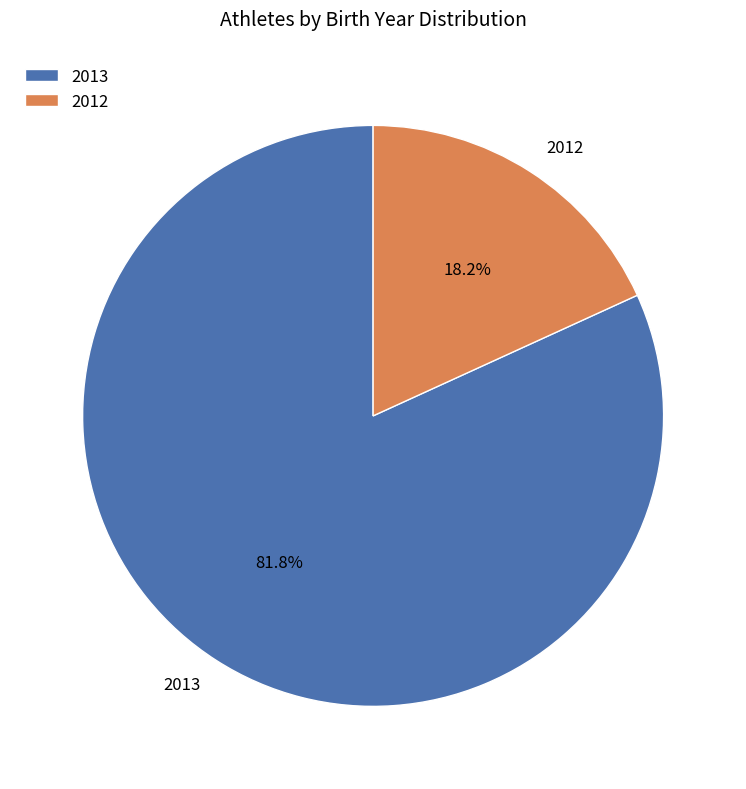

Between 2013 and 2012, which is larger?

2013